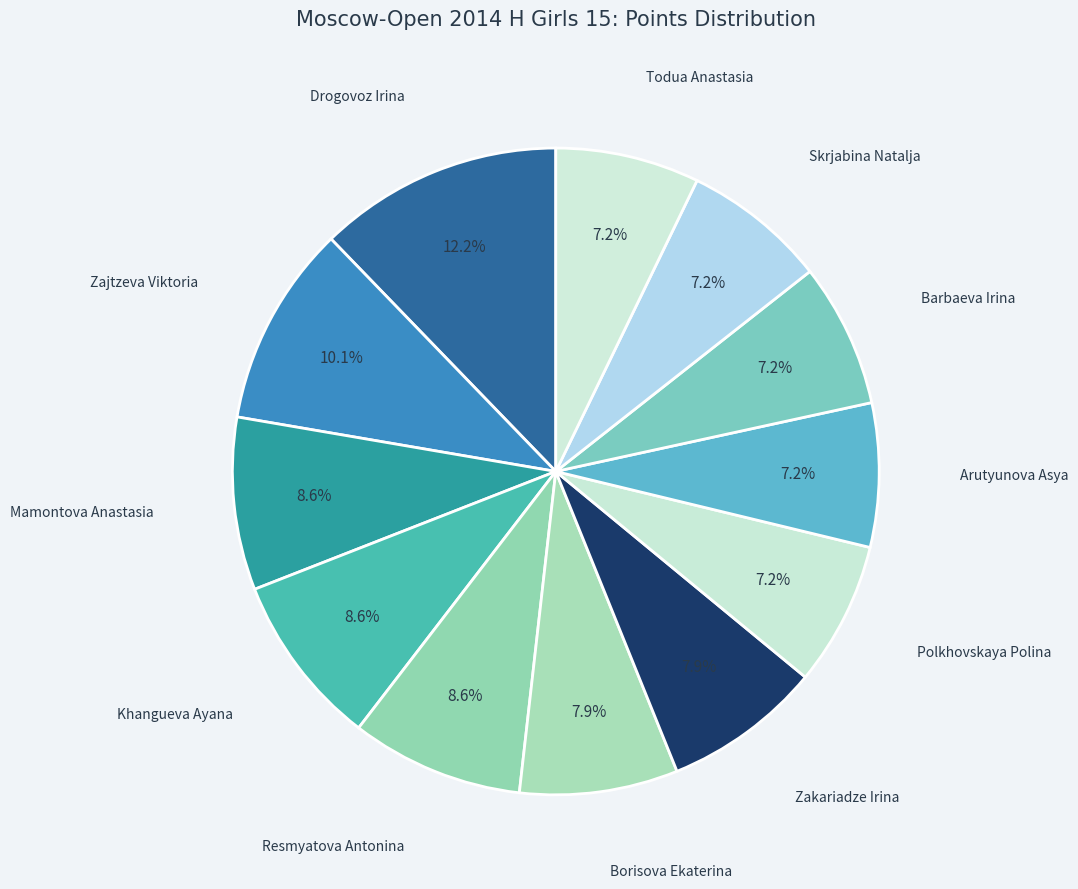

To the nearest percent, what is the average slice percentage?

8%